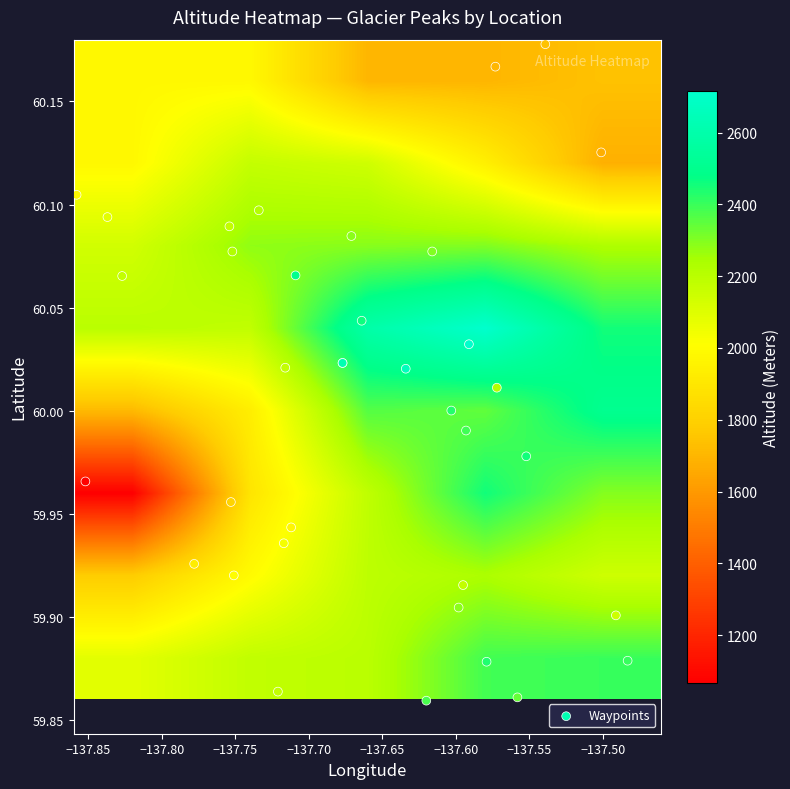

Reading left to right, extract all data points from this chart.

Alsek W5: 0=2620	1=2620
Detour W8: 0=2179	1=0
Detour NW3: 0=2377	1=0
Alsek Peak: 0=2716	1=0
Detour NE7: 0=2401	1=0
Detour NE8: 0=2145	1=0
Detour N4: 0=2434	1=0
Detour NE3: 0=2340	1=0
Detour N7: 0=2290	1=0
Detour N8: 0=2181	1=0
Dyke SW3: 0=2006	1=0
Dyke W4: 0=1929	1=0
Dyke NW3: 0=1811	1=0
Dyke Peak: 0=2039	1=0
Dyke N1: 0=1968	1=0
Alsek SW3: 0=2660	1=0
Alsek S4: 0=2427	1=0
Alsek S5: 0=2390	1=0
Alsek S6: 0=2456	1=0
Alsek SE3: 0=2220	1=0